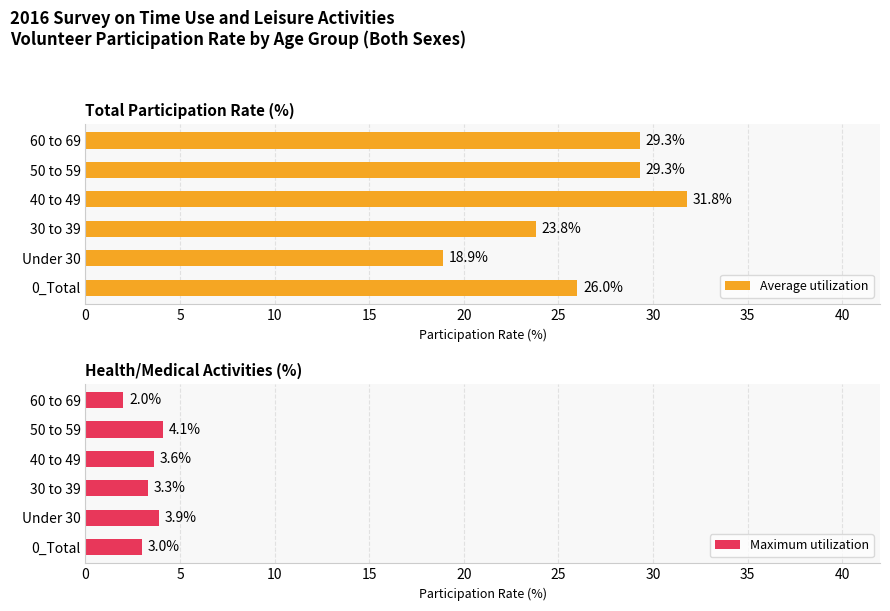

Which series has the largest total across all categories?

Average utilization